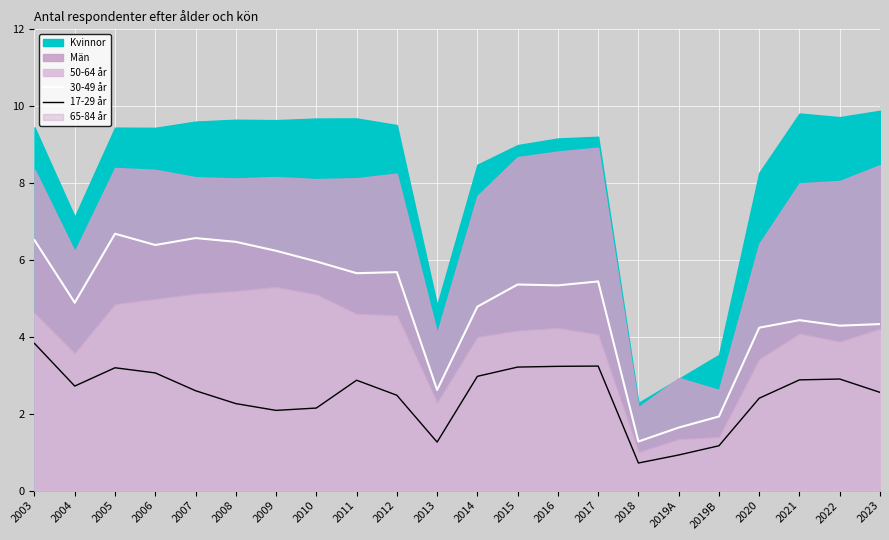

True or false: 17-29 år and 30-49 år cross at least once.

False